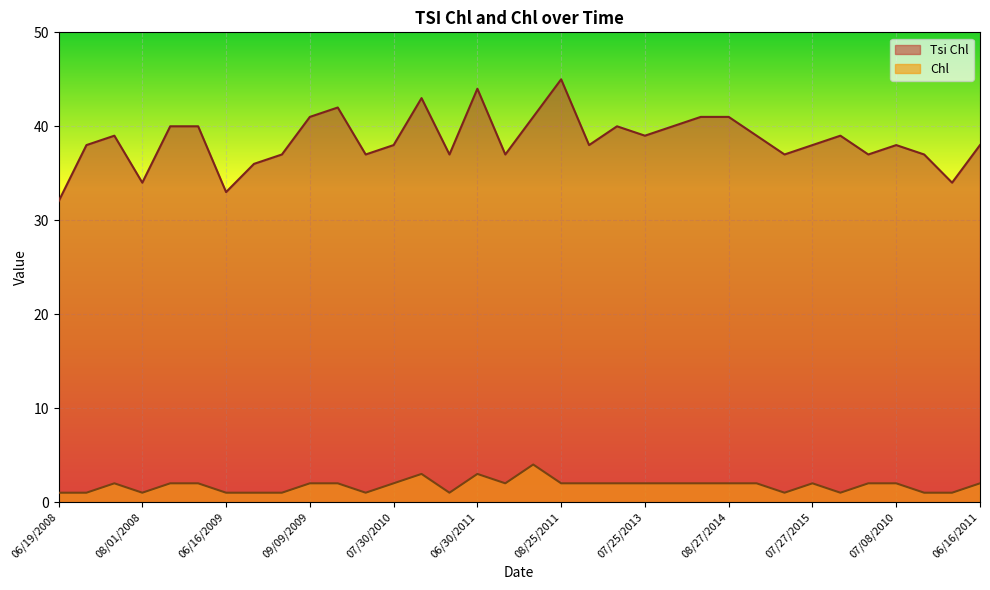

How many lines are shown in the chart?

2